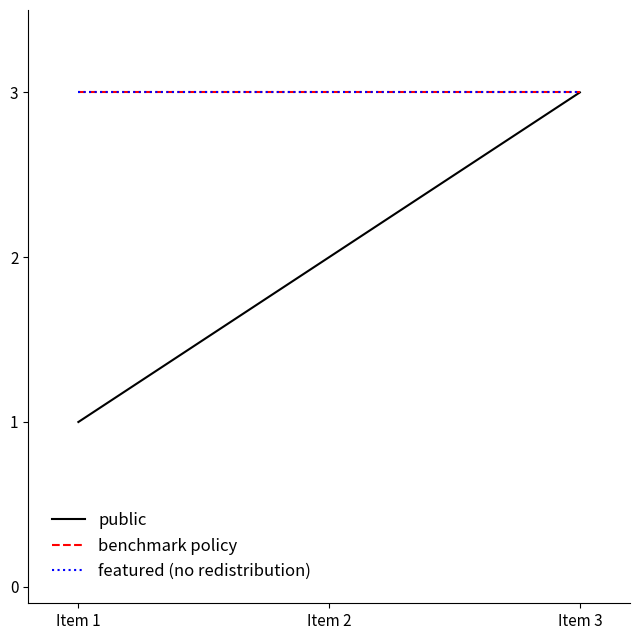

How many lines are shown in the chart?

3